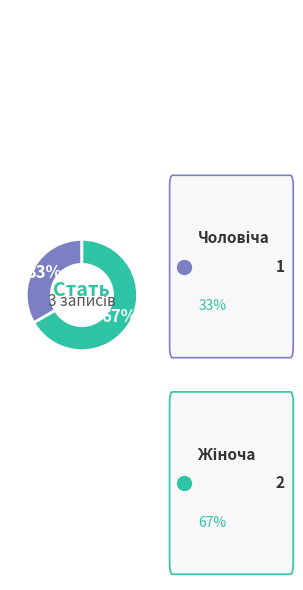

To the nearest percent, what is the average slice percentage?

50%